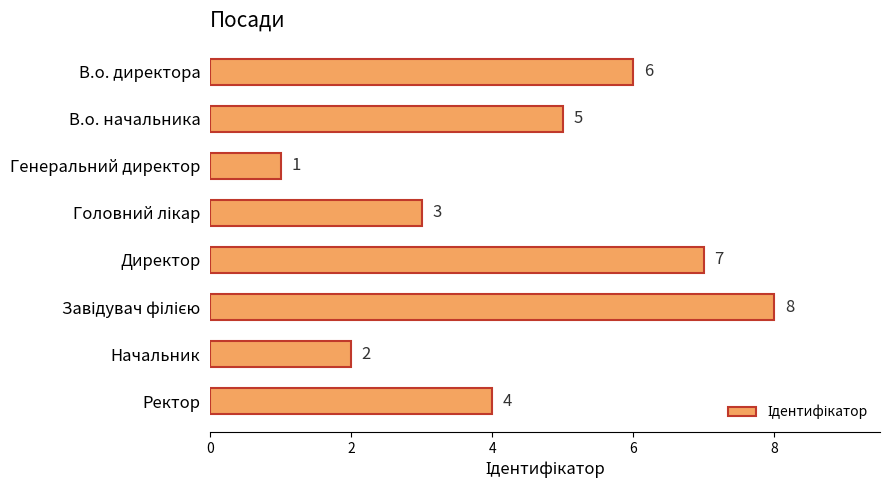

Which category has the lowest value across all series?

Генеральний директор